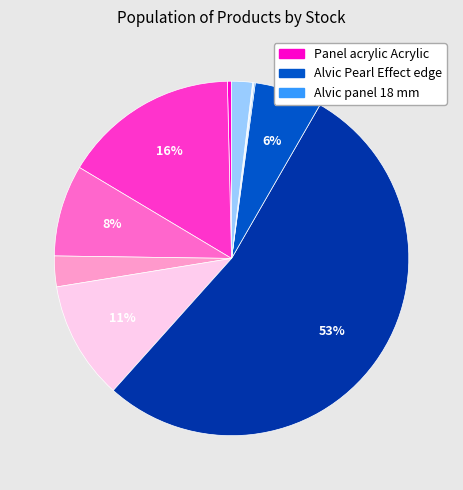

To the nearest percent, what is the average slice percentage?

9%